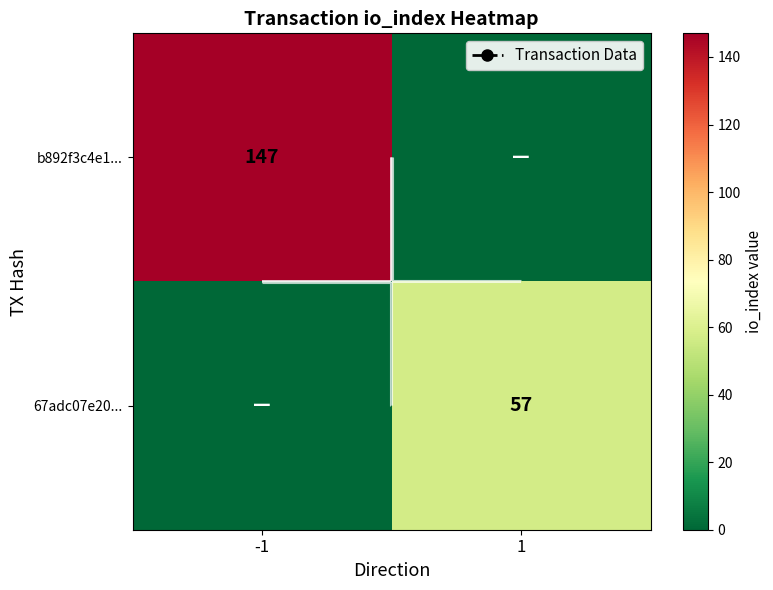

Which label corresponds to the smallest value in the chart?

1